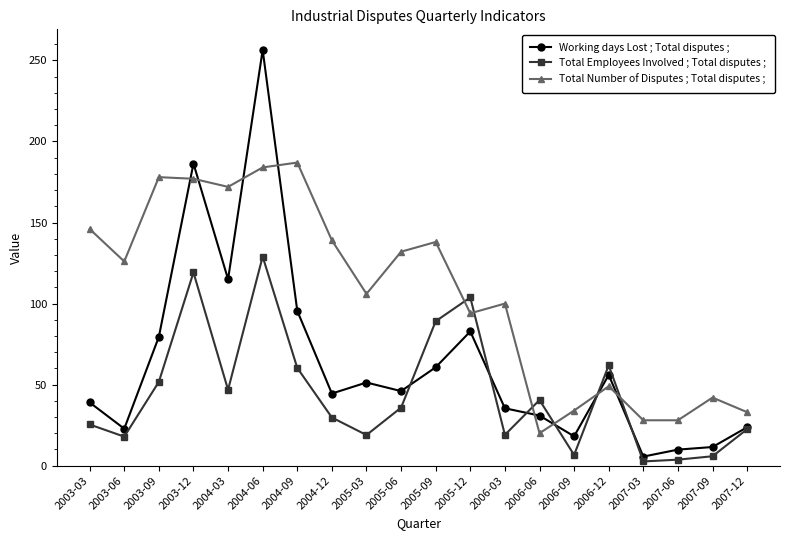

How many lines are shown in the chart?

3